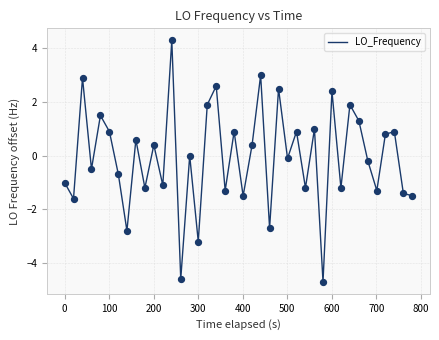

What is the minimum value shown in the chart?

-4.7